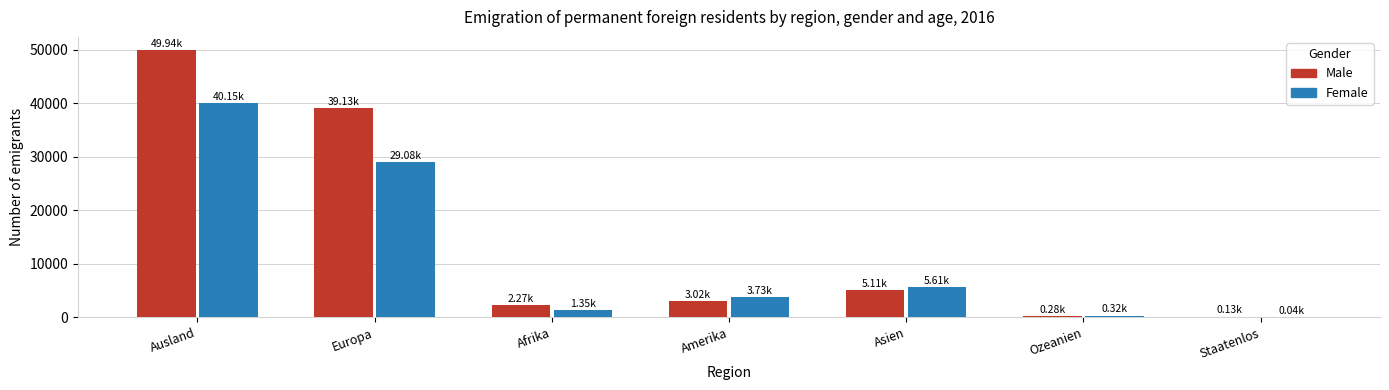

At which label does Male first exceed 3019?

Ausland